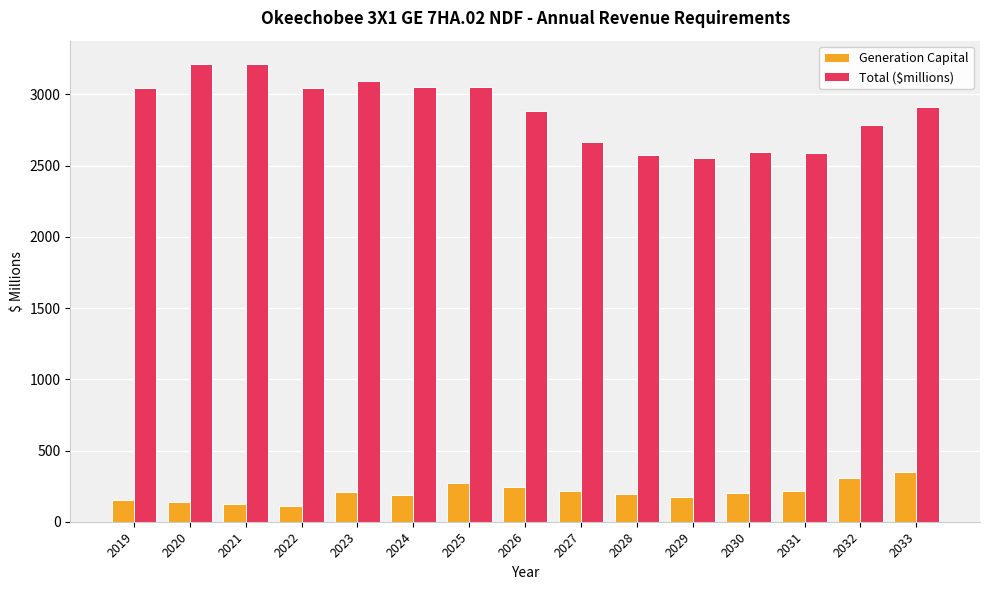

Is it true that Total ($millions) equals 2586.1 at 2031?

True